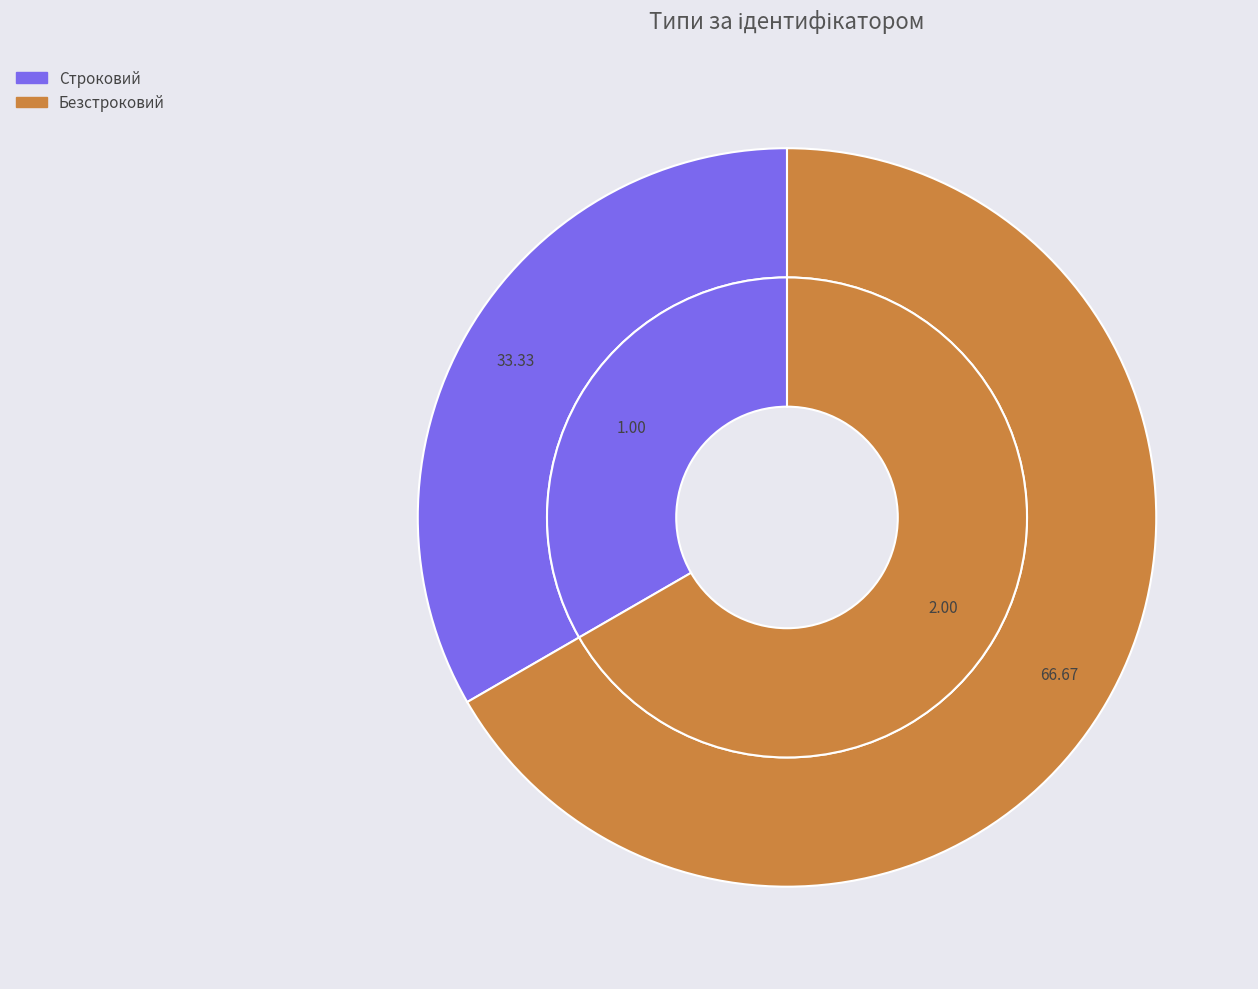

Does Безстроковий account for over 50% of the chart?

Yes